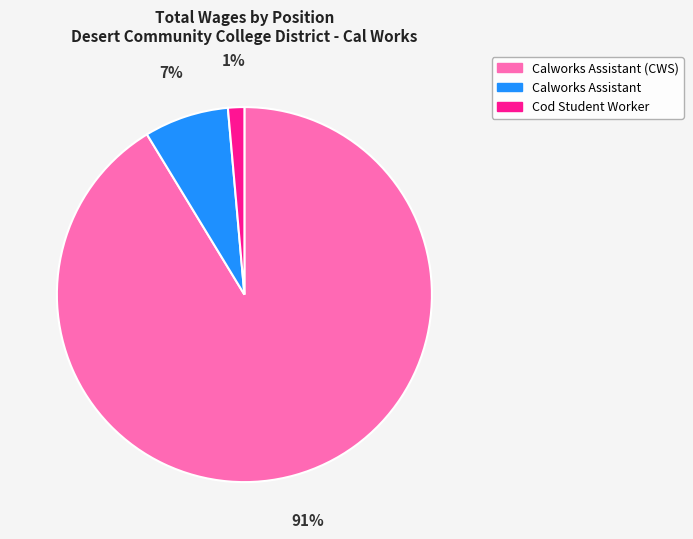

To the nearest percent, what is the difference between the Calworks Assistant and Cod Student Worker slice percentages?

6%